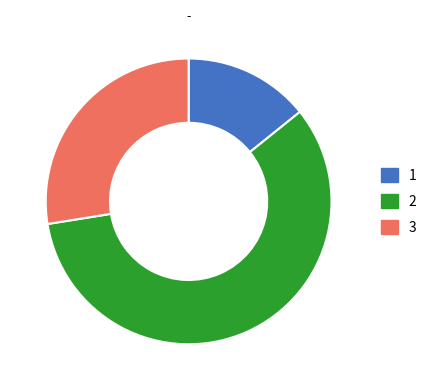

Is there a majority slice in this chart?

Yes